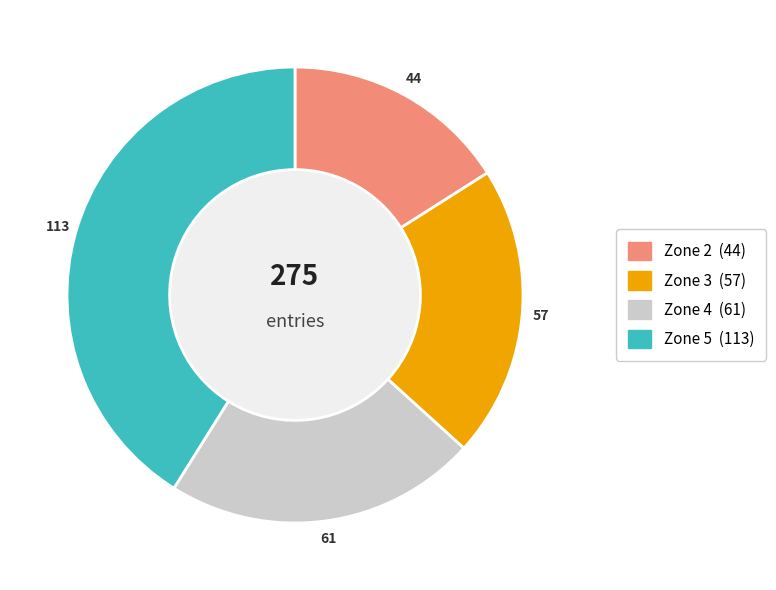

Is there any slice that represents more than half of the pie?

No